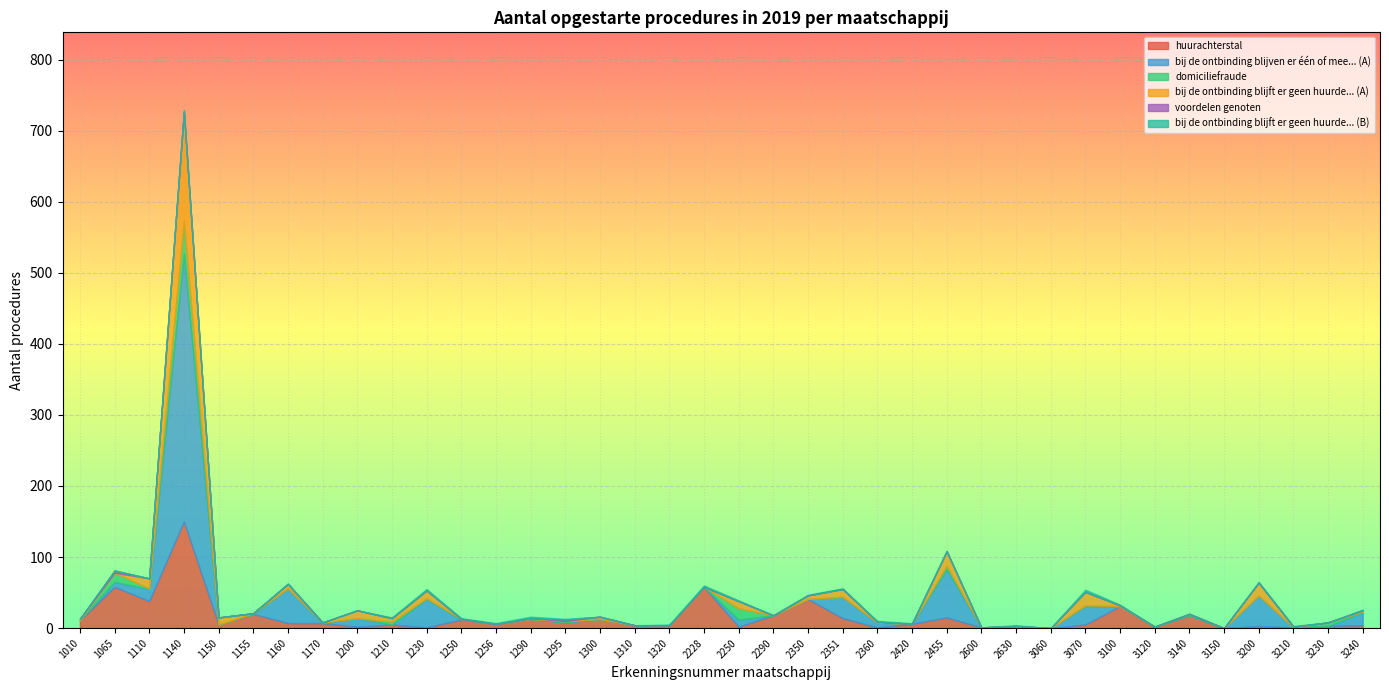

Which category has the lowest value across all series?

3060